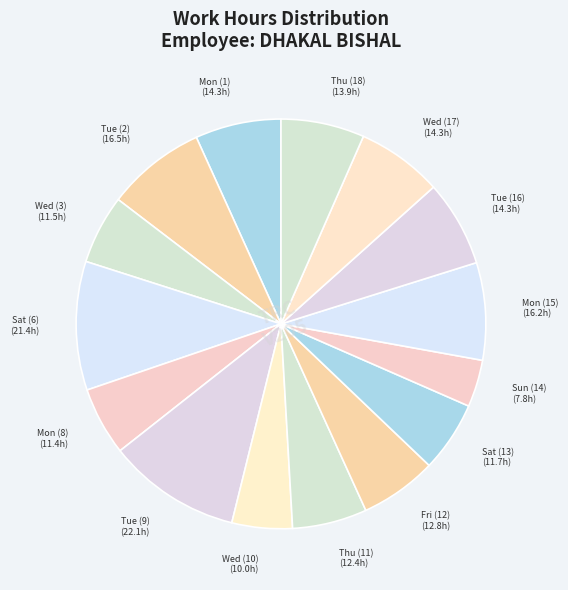

Rank the categories by value from highest to lowest.

Tue (9), Sat (6), Tue (2), Mon (15), Tue (16), Mon (1), Wed (17), Thu (18), Fri (12), Thu (11), Sat (13), Wed (3), Mon (8), Wed (10), Sun (14), Thu (4)